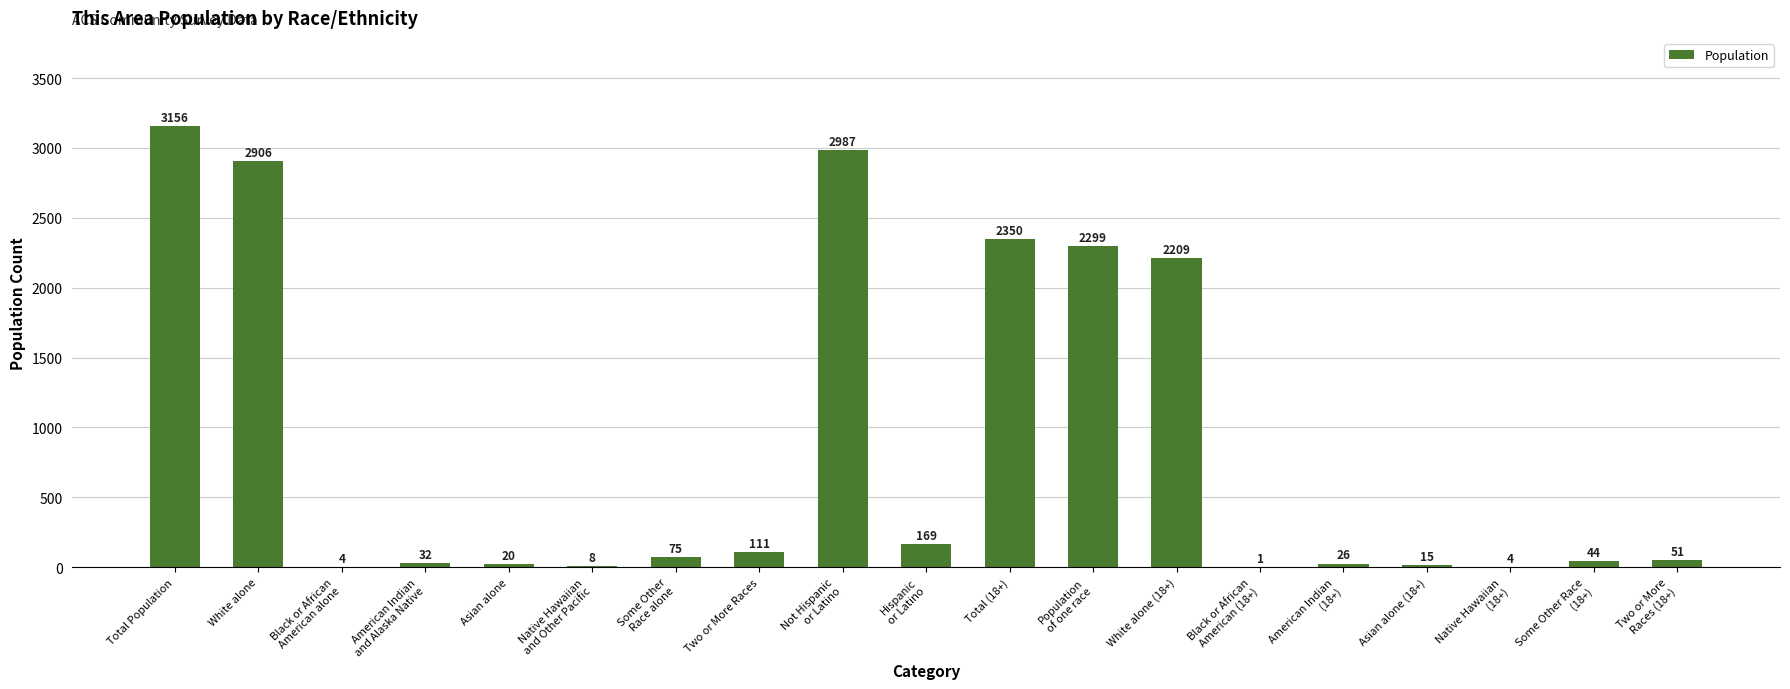

What is the sum of all values?

16467